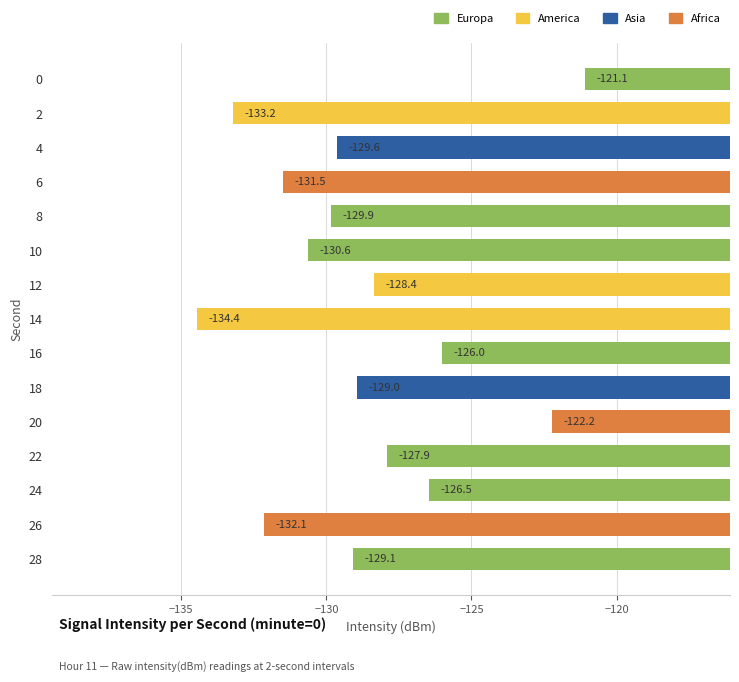

True or false: the data shows -223.8 at 10.

False